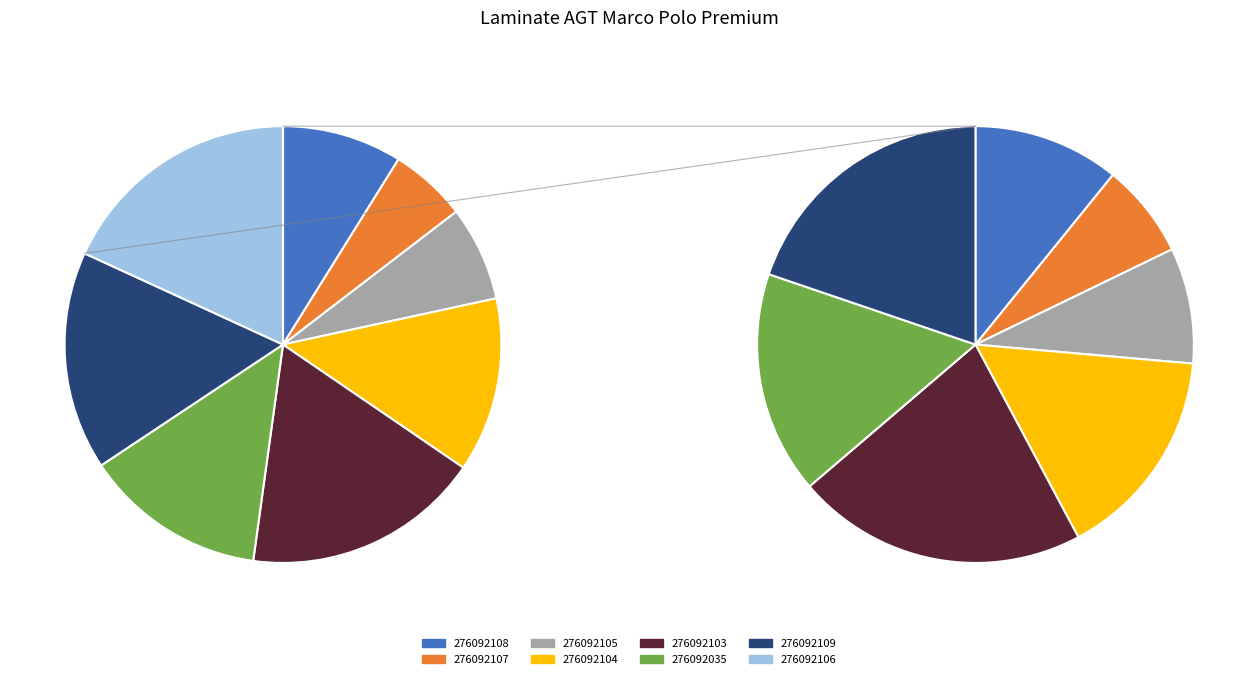

To the nearest percent, what is the average slice percentage?

12%